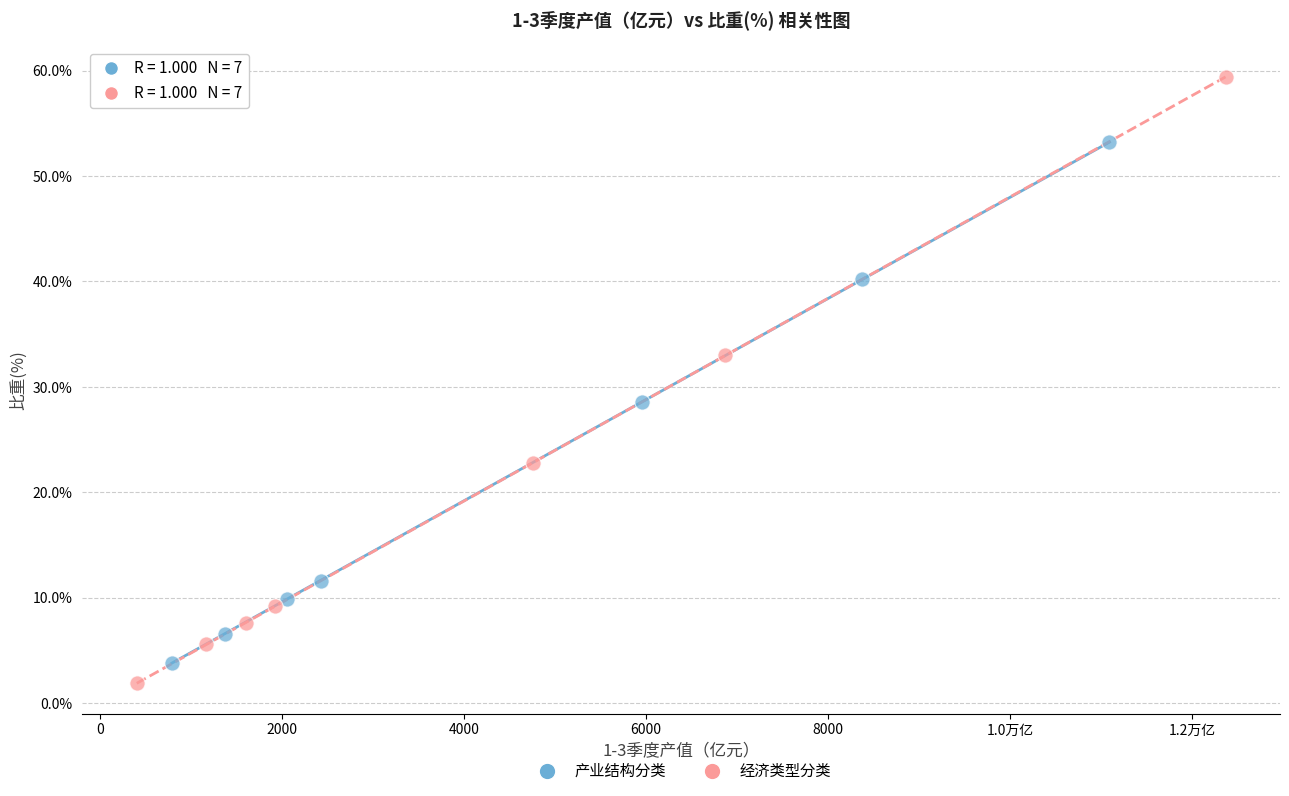

Which series reaches the maximum Y coordinate?

经济类型分类